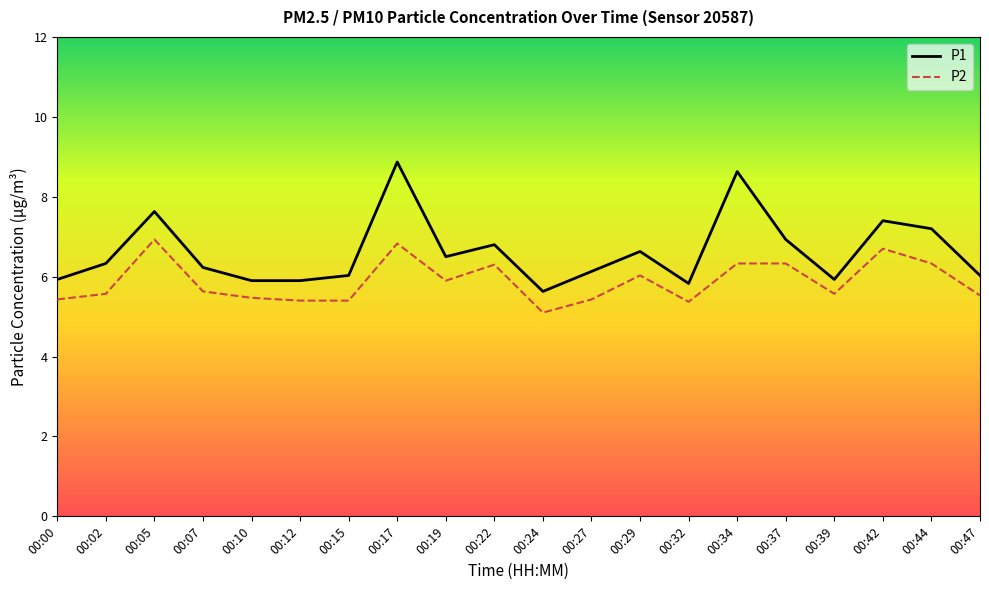

Is this an area chart (filled region under the line)?

No